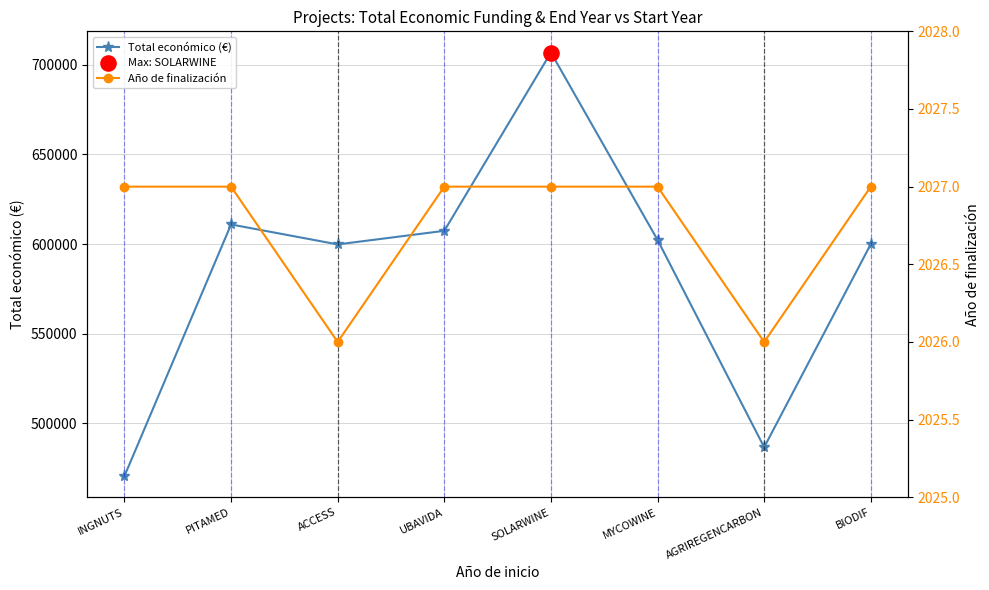

At which category is the sum across all series the highest?

SOLARWINE